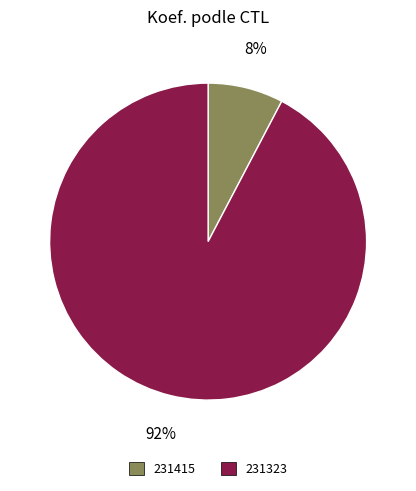

Which category accounts for the majority?

231323